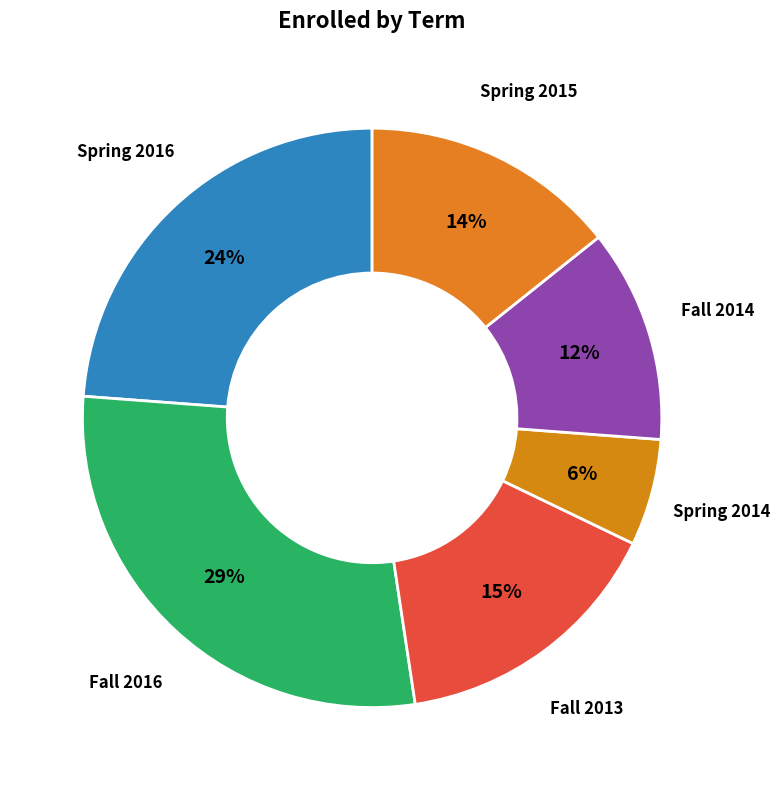

How many segments does this pie chart have?

6